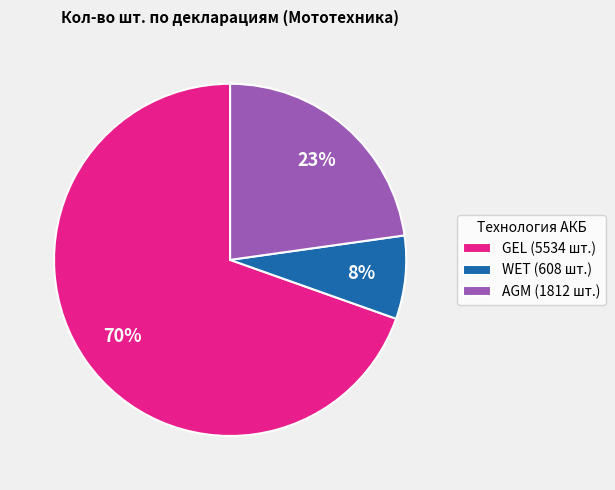

What is the majority slice?

GEL (5534 шт.)